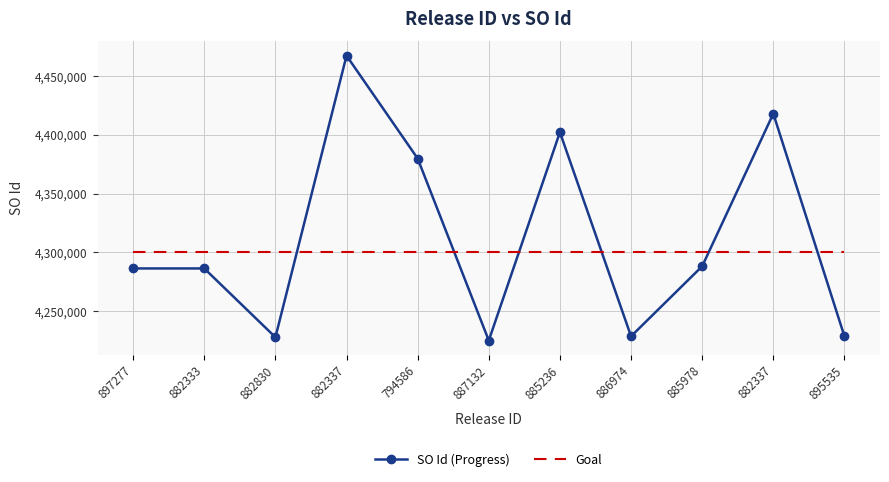

What are all the series names shown in the legend?

SO Id (Progress), Goal